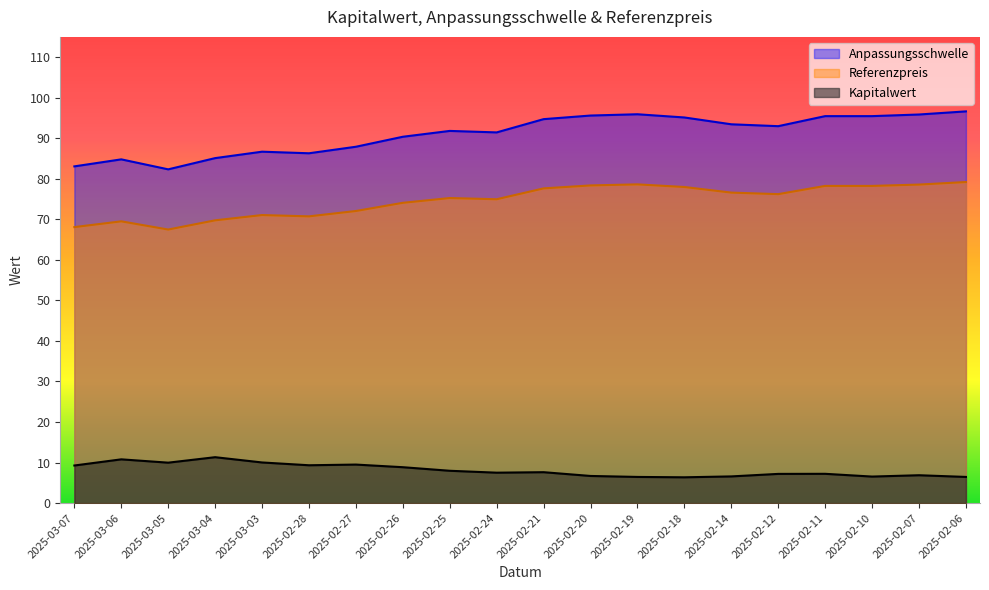

True or false: Referenzpreis and Kapitalwert cross at least once.

False